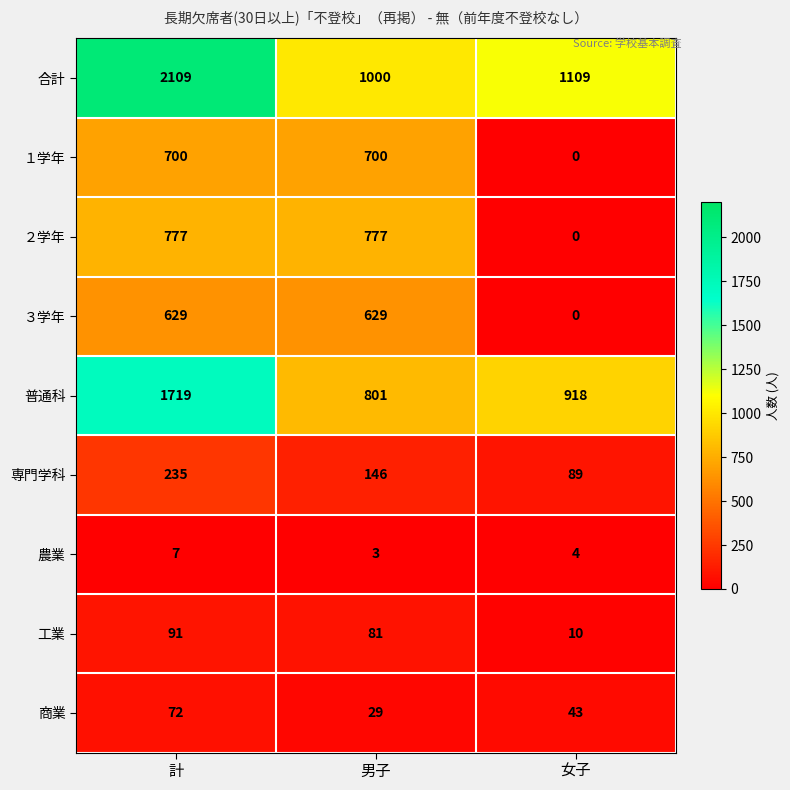

What is the maximum value for 普通科?

1719